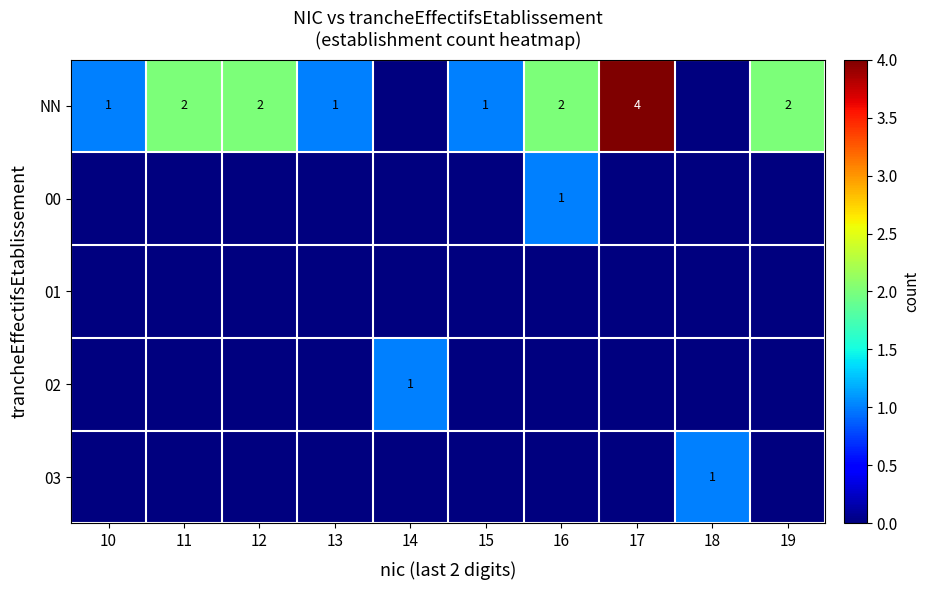

True or false: NN has a value of 2 at 19.

True